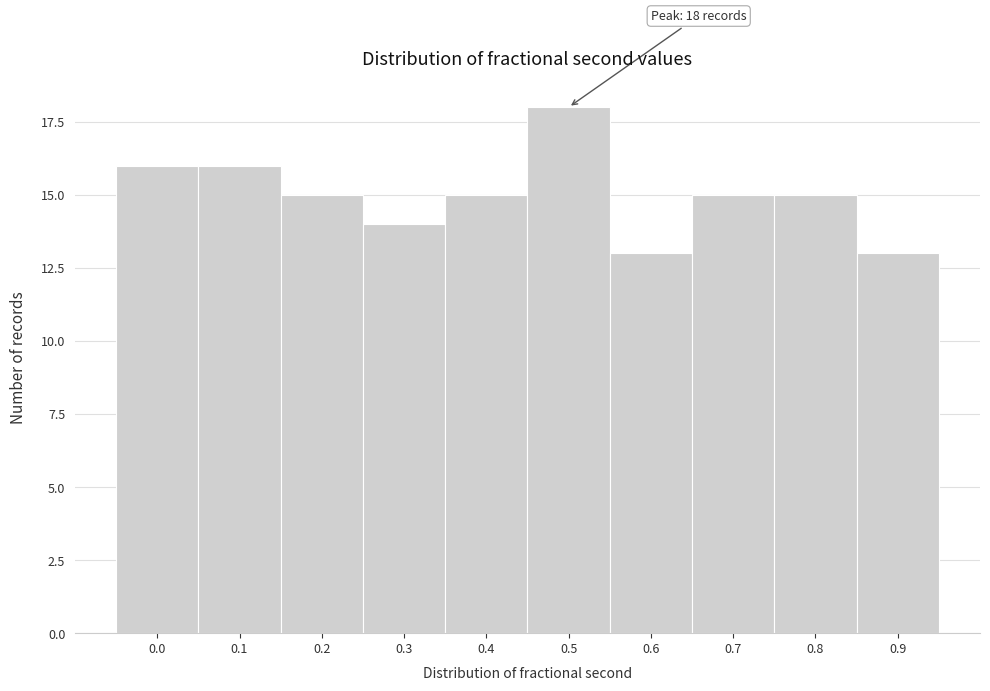

Reading left to right, extract all data points from this chart.

0.0=16	0.1=16	0.2=15	0.3=14	0.4=15	0.5=18	0.6=13	0.7=15	0.8=15	0.9=13